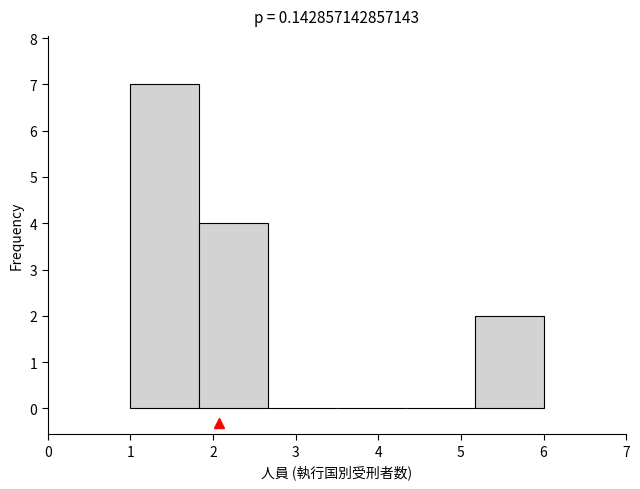

Over which range of the x-axis is the bar tallest?

1.0 to 1.8